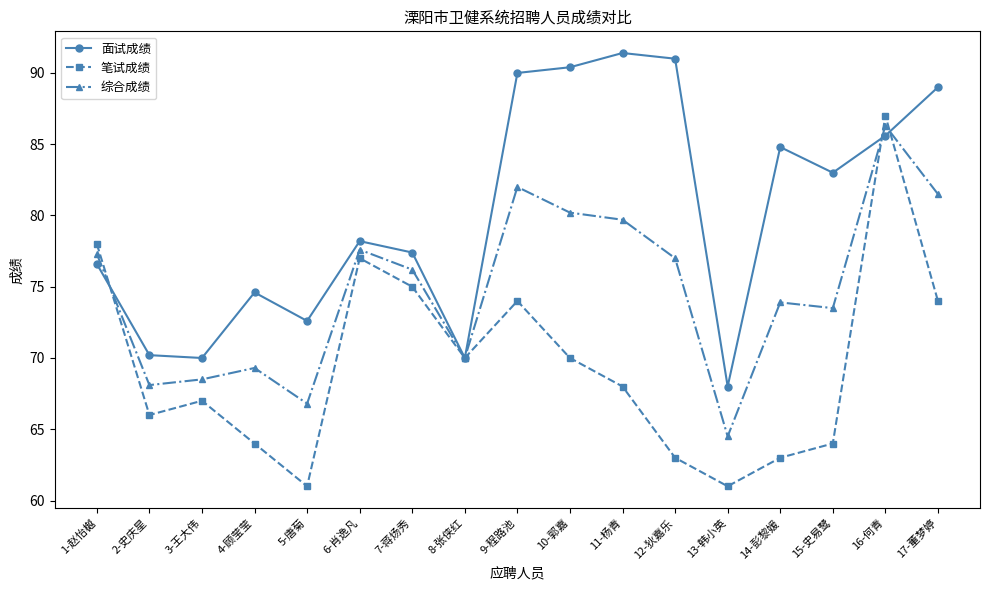

What is the approximate value of 笔试成绩 at 16-何青?

87.0